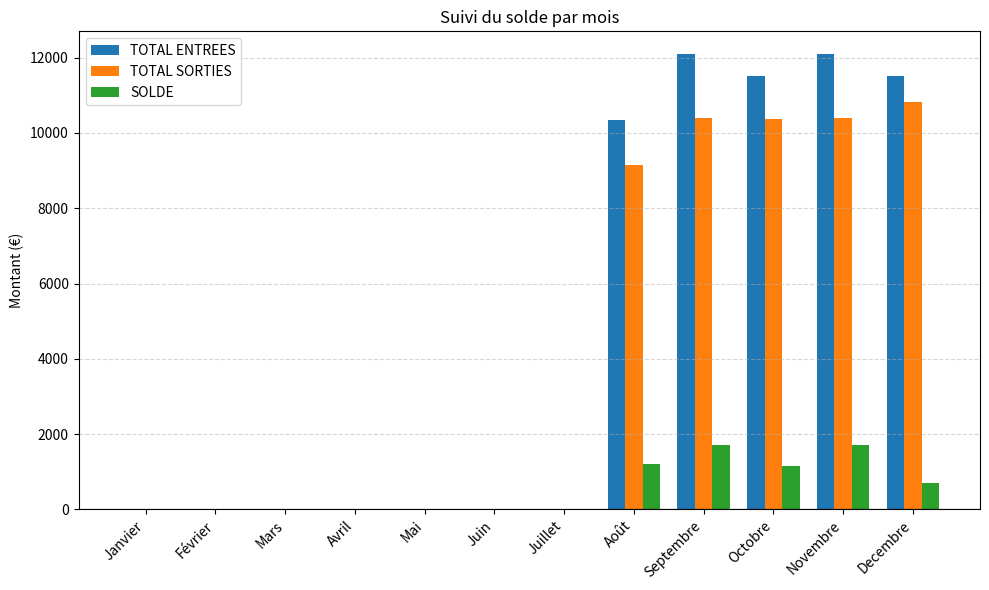

What is the sum of the TOTAL SORTIES values at Mai and Decembre?

10826.3